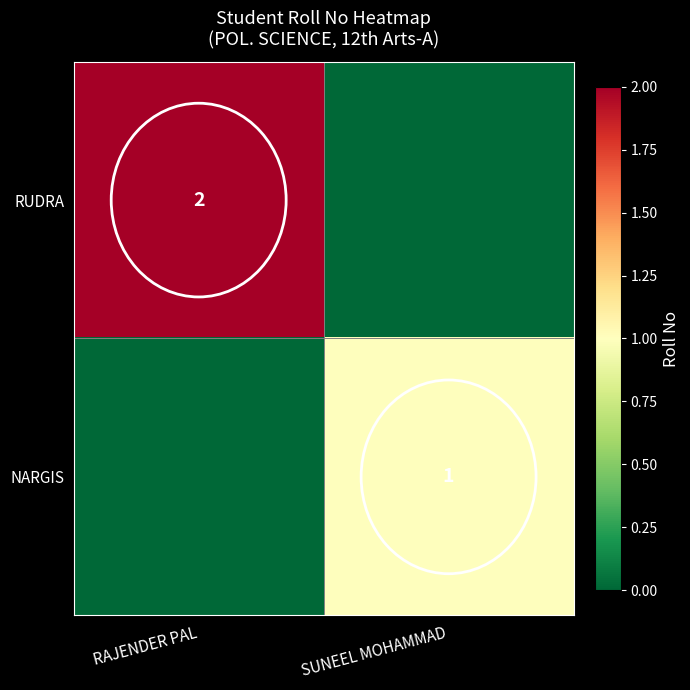

What is the total value across all series at RAJENDER PAL?

2